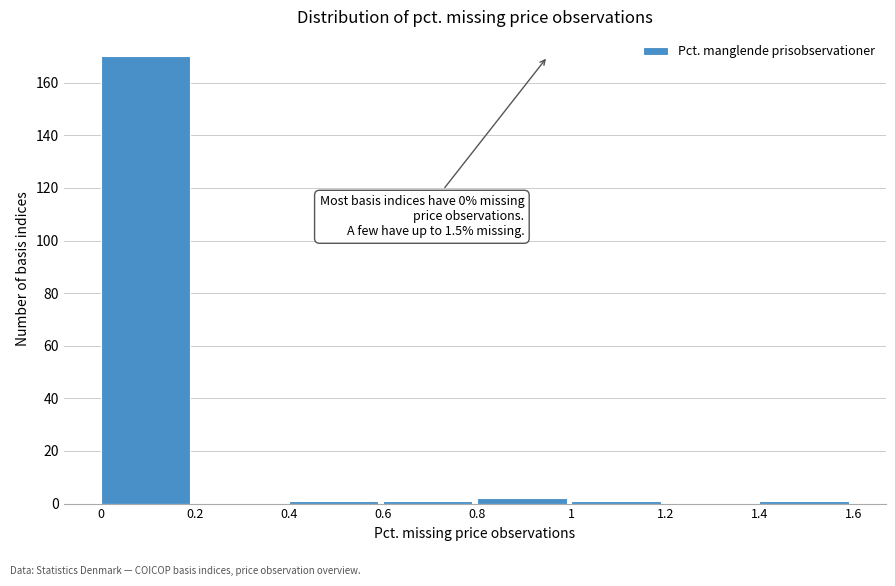

Over which range of the x-axis is the bar tallest?

0 to 0.2